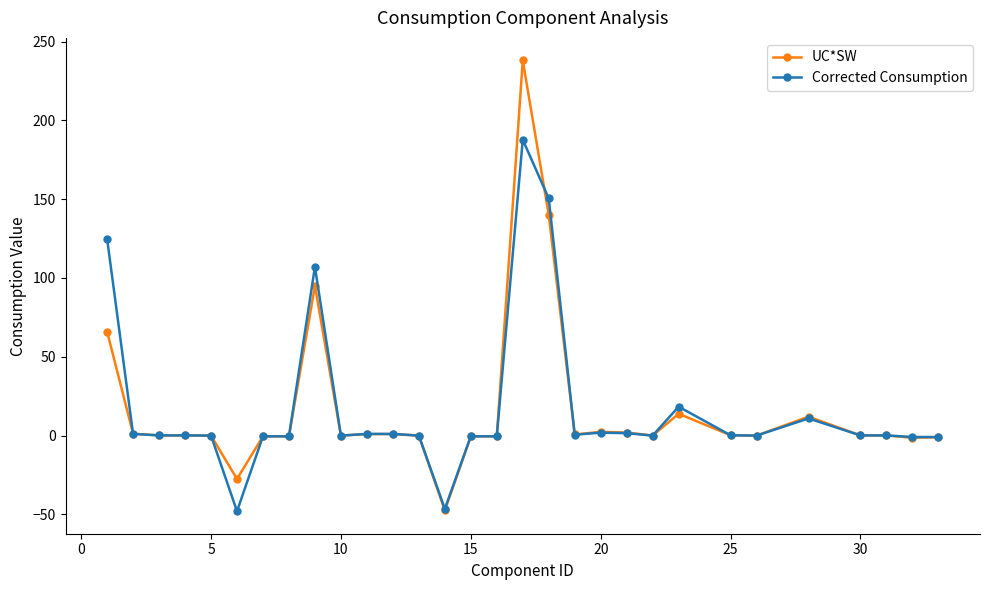

At how many categories does at least one series exceed 225?

1